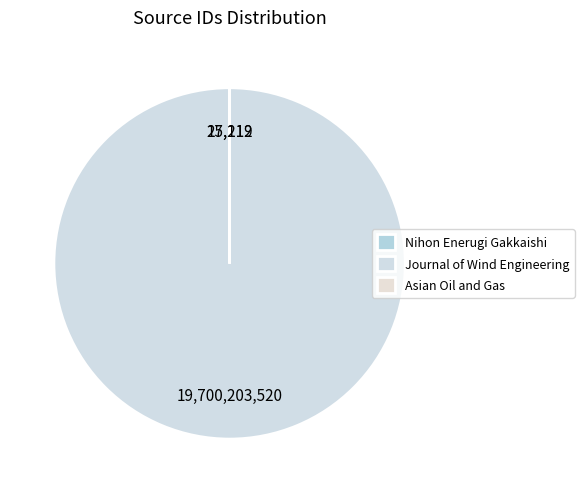

How many segments does this pie chart have?

3